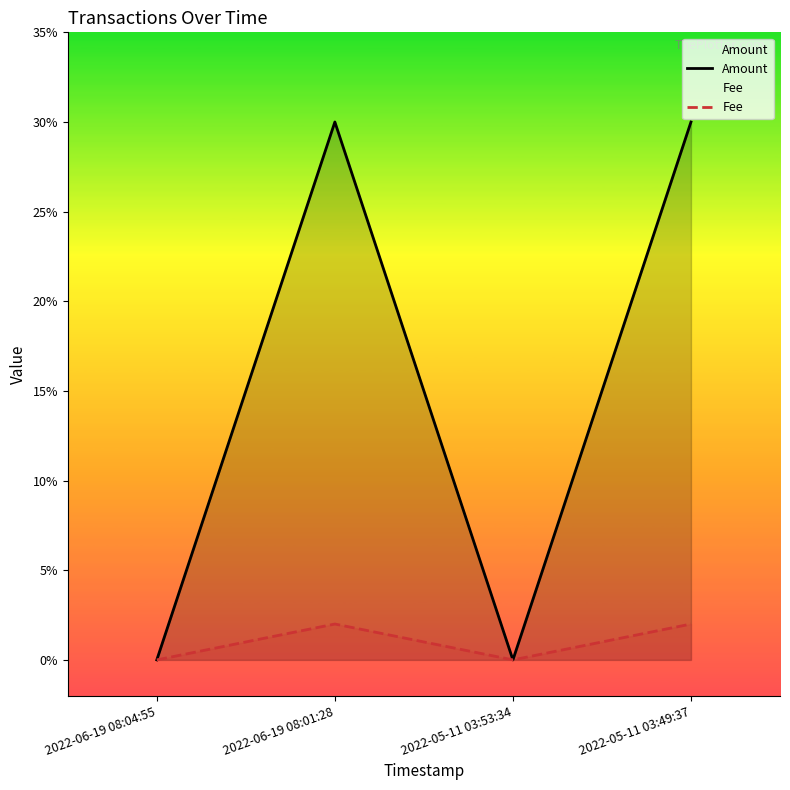

What is the label of the 4th point from the right?

2022-06-19 08:04:55